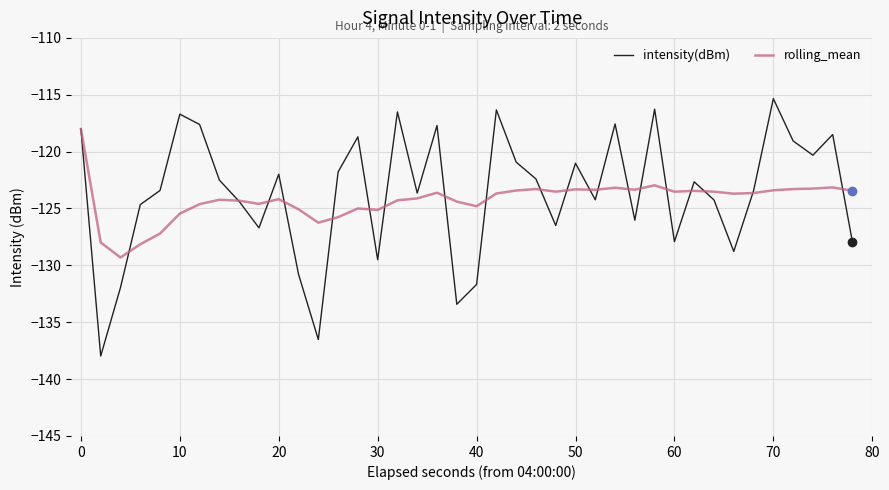

What is the maximum value shown in the chart?

-115.3